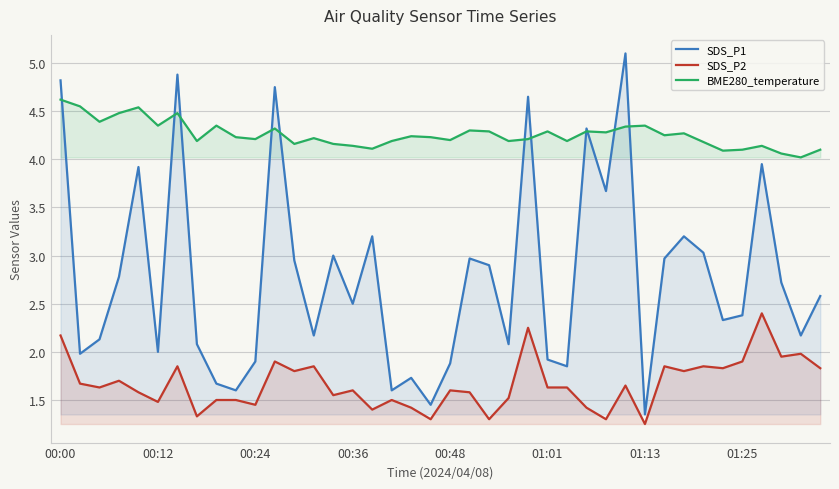

What is the spread (max minus min) of values at 00:36?

2.5